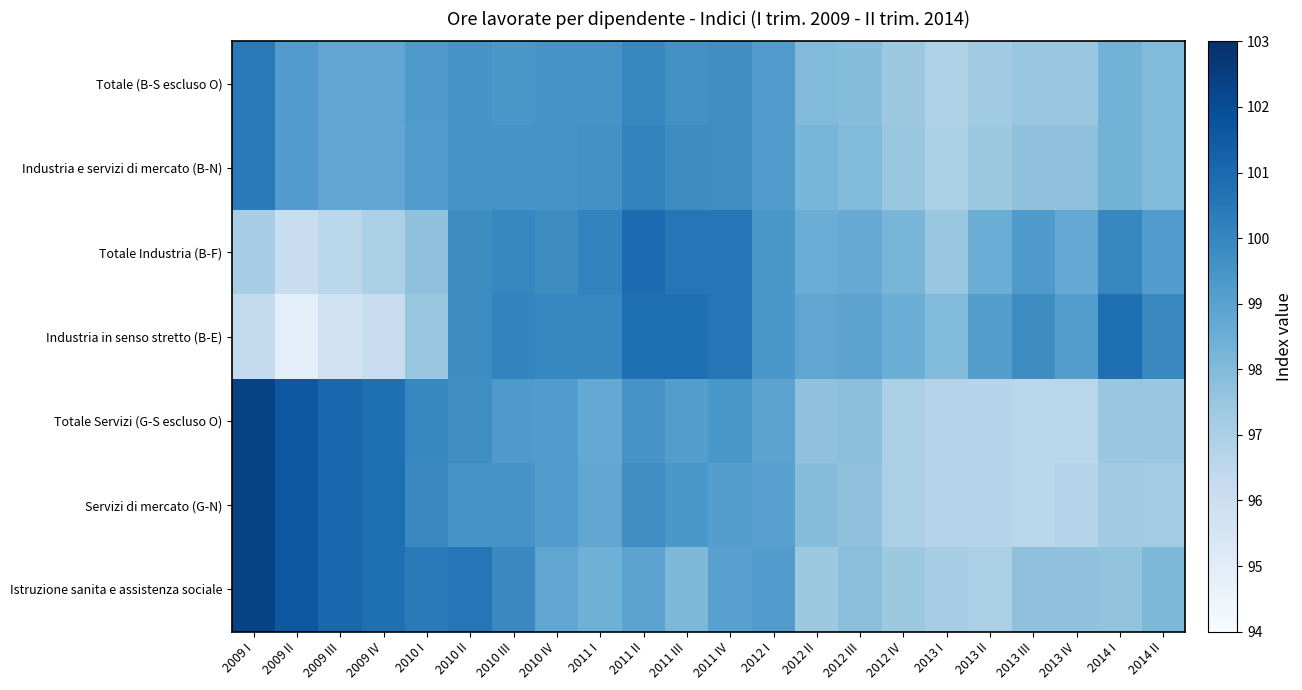

Which category has the lowest value across all series?

2009 II